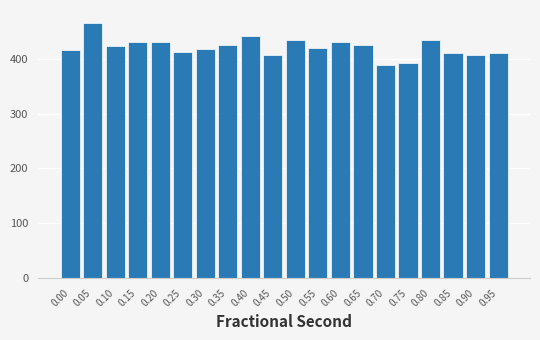

What is the greatest value displayed?

466